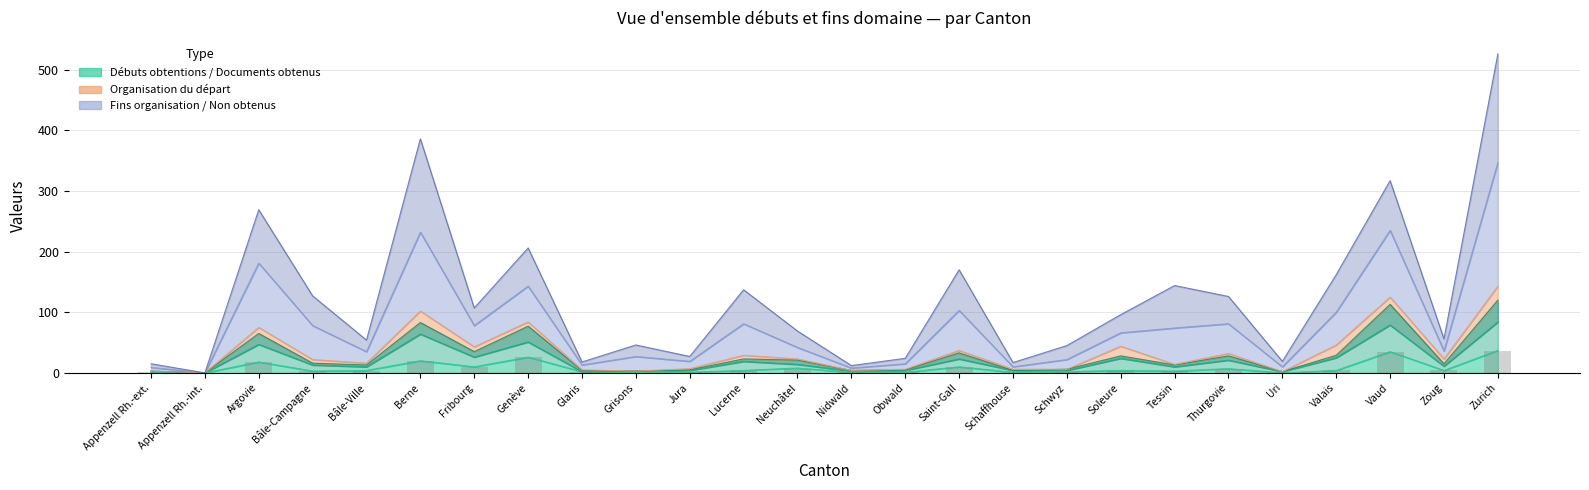

The value at Bâle-Campagne is 5. True or false?

False